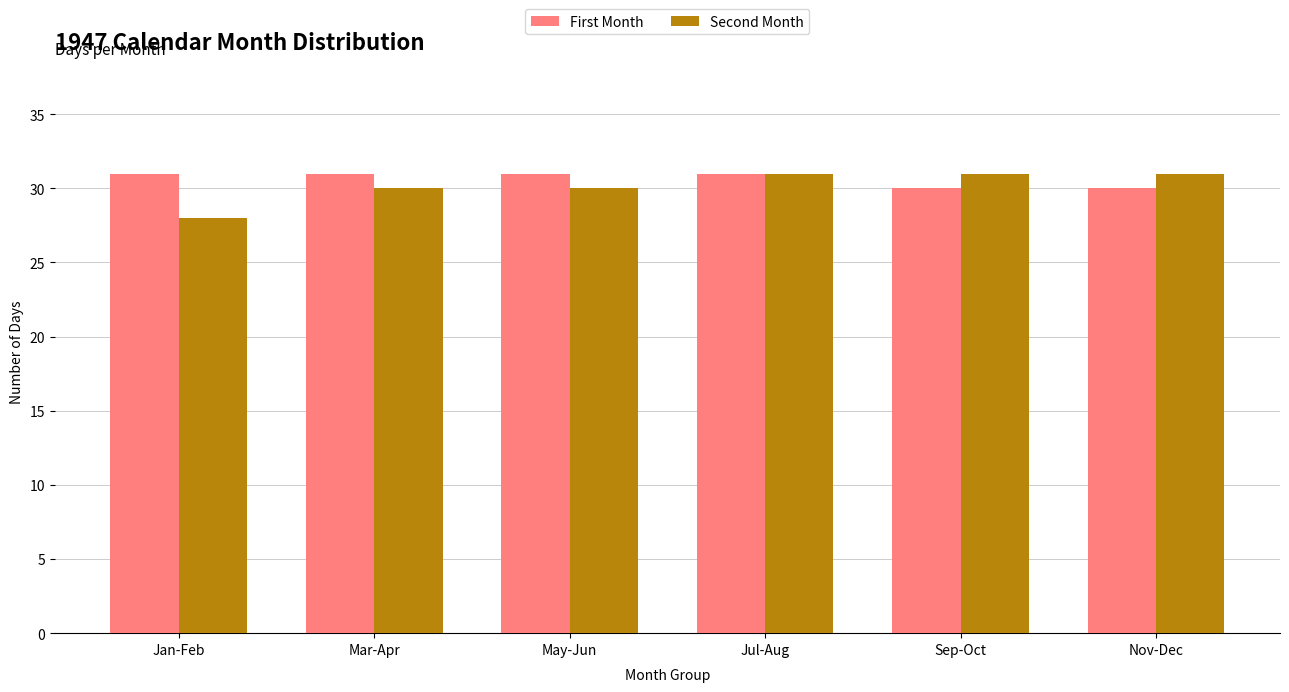

What position from the left is May-Jun?

3